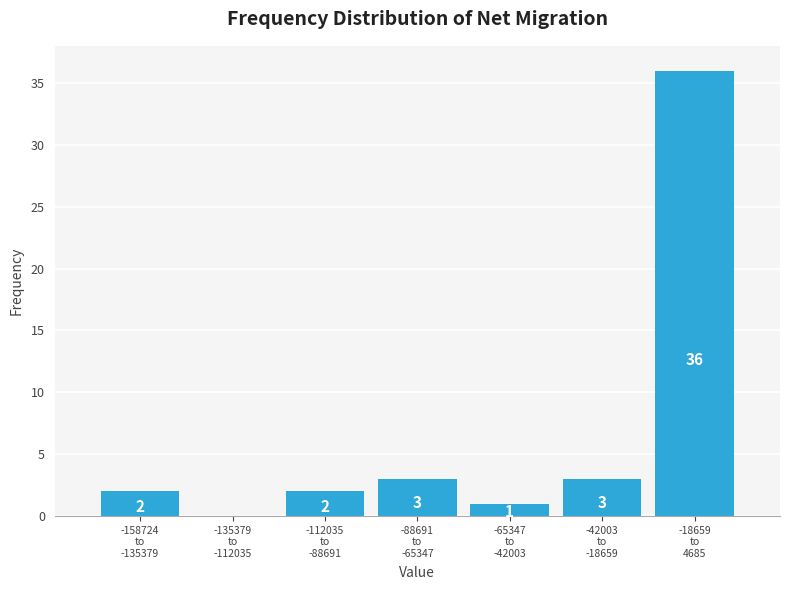

What is the sum of all values?

47